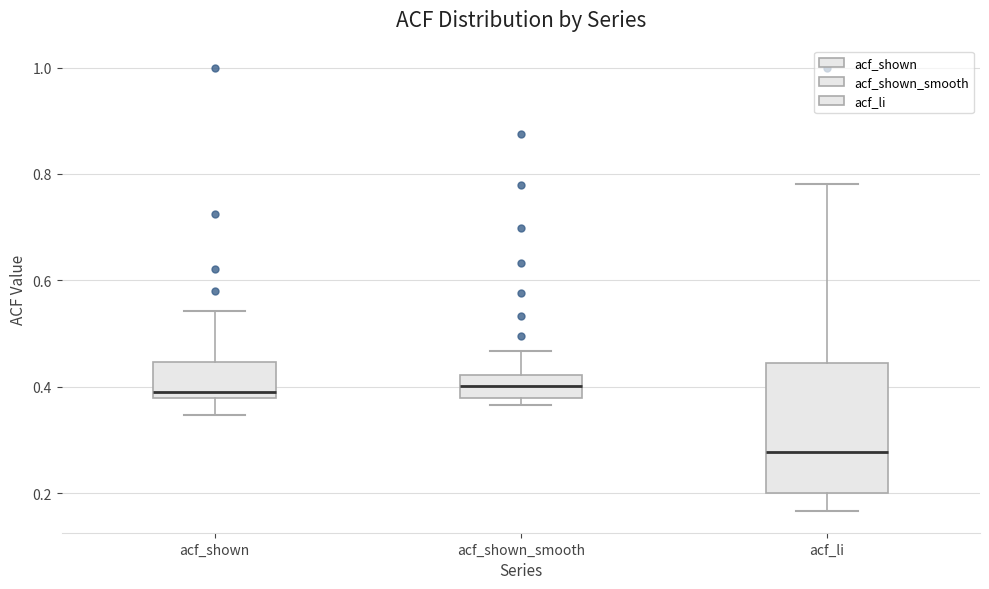

Reading left to right, read every box against the y-axis: the position of its median line, the range the box covers, and the ends of its whiskers. The values are not printed on the chart, so give them approximately, as read against the axis.

acf_shown: median 0.40, box 0.38 to 0.44, whiskers 0.34 to 0.54
acf_shown_smooth: median 0.40, box 0.38 to 0.42, whiskers 0.36 to 0.46
acf_li: median 0.28, box 0.20 to 0.44, whiskers 0.16 to 0.78